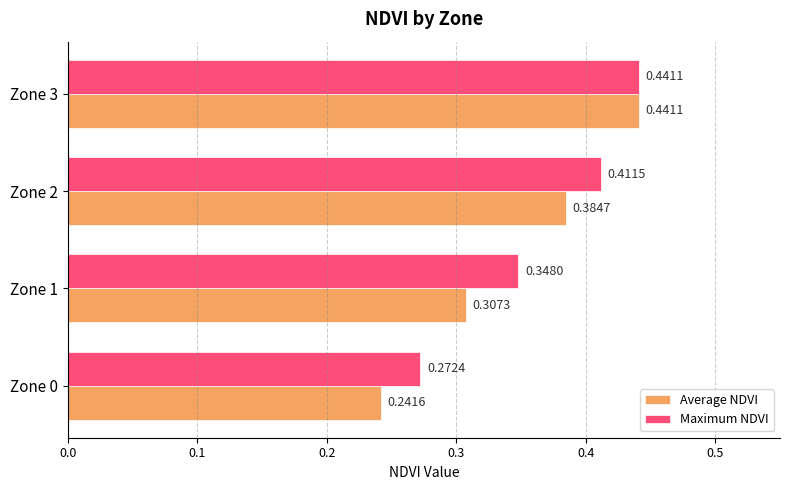

Which series has the largest total across all categories?

Maximum NDVI